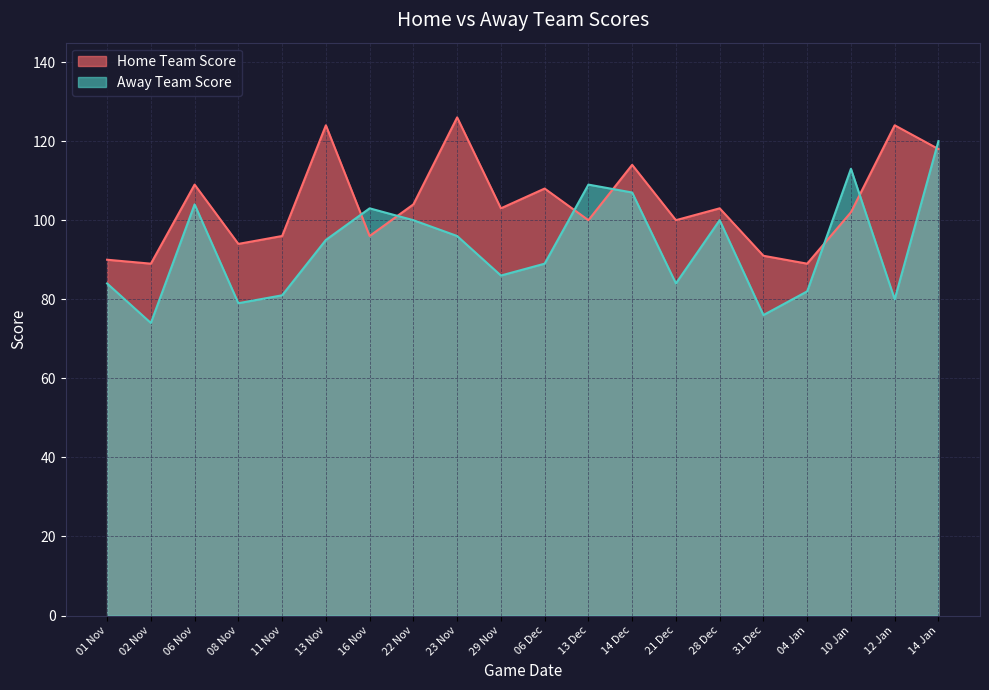

At which category is the sum across all series the highest?

14 Jan